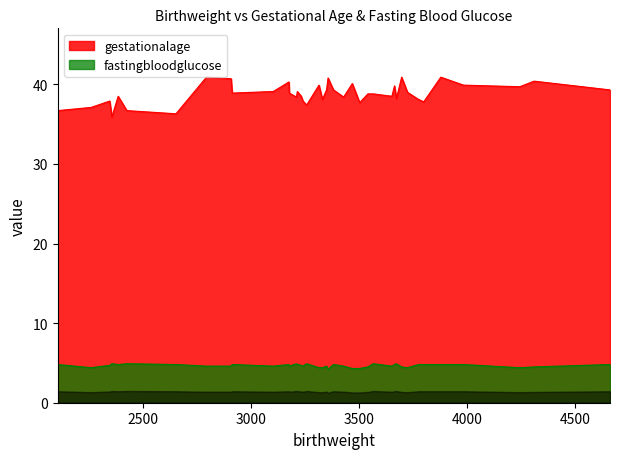

At how many categories does at least one series exceed 11?

40